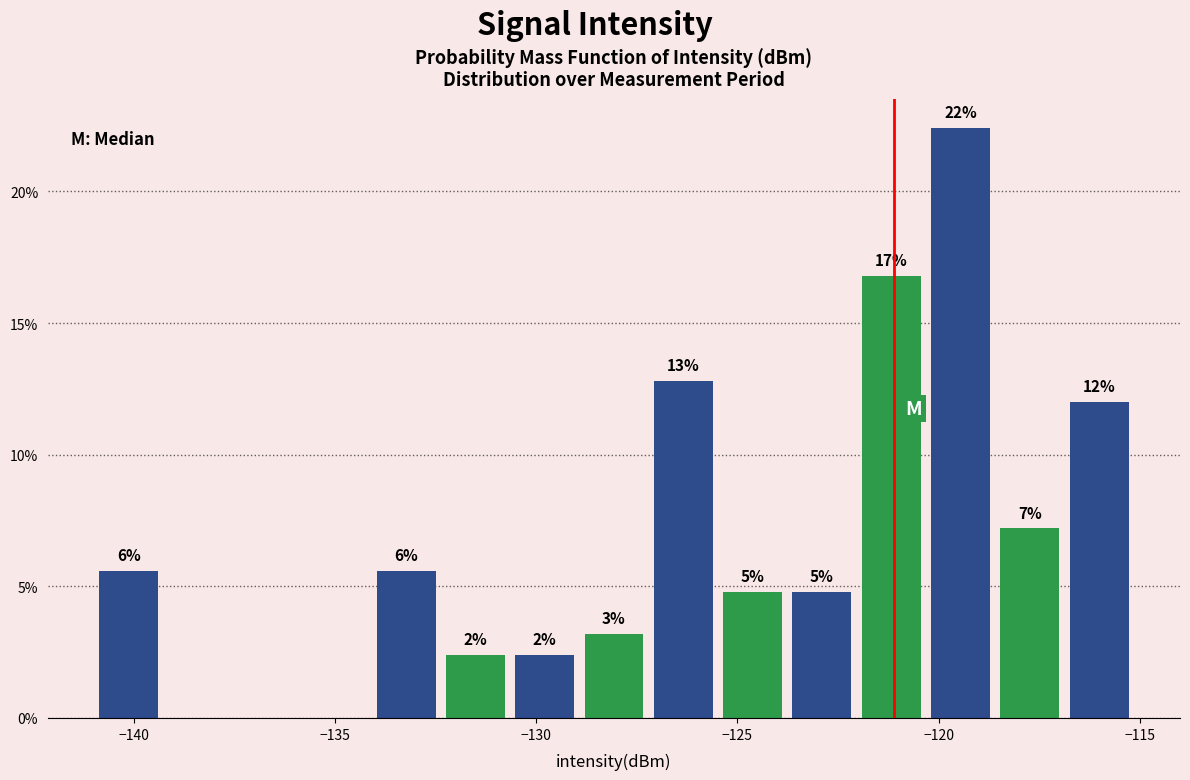

Read against the x-axis, roughly where is the centre of the tallest bar?

-119.5